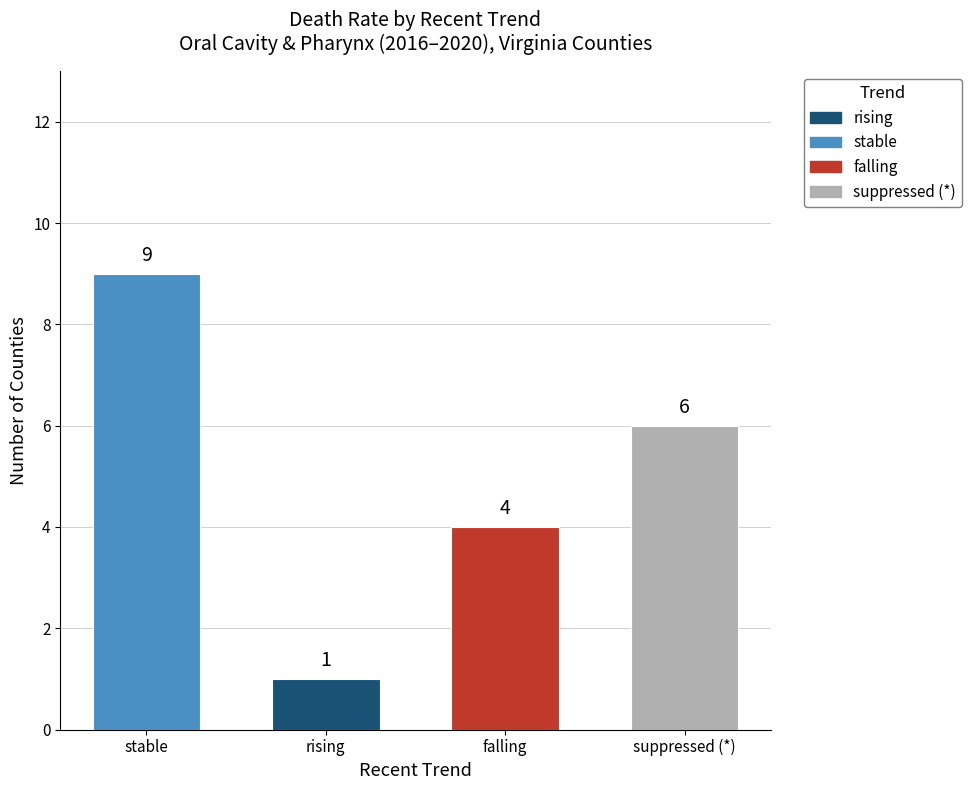

At which label does the data first exceed 6?

stable